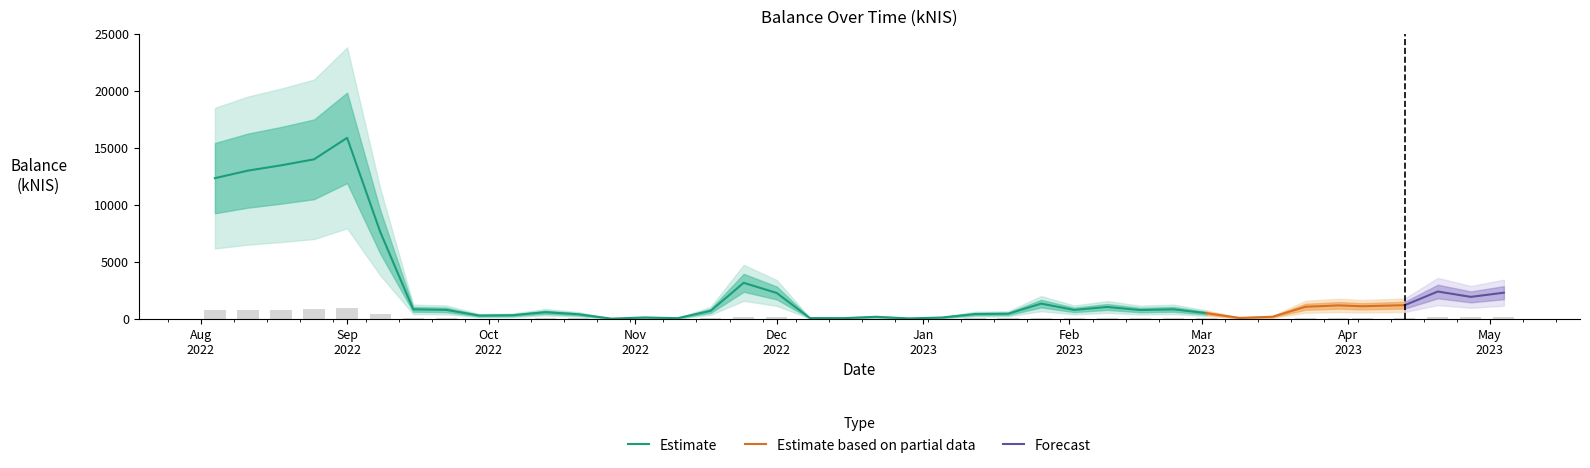

Rank the categories by value from highest to lowest.

2022-09-01, 2022-08-25, 2022-08-18, 2022-08-11, 2022-08-04, 2022-09-08, 2022-11-24, 2023-04-20, 2023-05-04, 2022-12-01, 2023-04-27, 2023-01-26, 2023-04-13, 2023-03-30, 2023-04-04, 2023-03-23, 2023-02-09, 2023-02-23, 2022-09-15, 2022-09-22, 2023-02-02, 2023-02-16, 2022-11-17, 2022-10-13, 2023-03-02, 2023-01-19, 2023-01-12, 2022-10-20, 2022-10-06, 2022-09-29, 2023-03-16, 2022-12-22, 2022-11-03, 2023-01-05, 2023-03-09, 2022-12-08, 2022-12-15, 2022-11-10, 2022-12-29, 2022-10-27